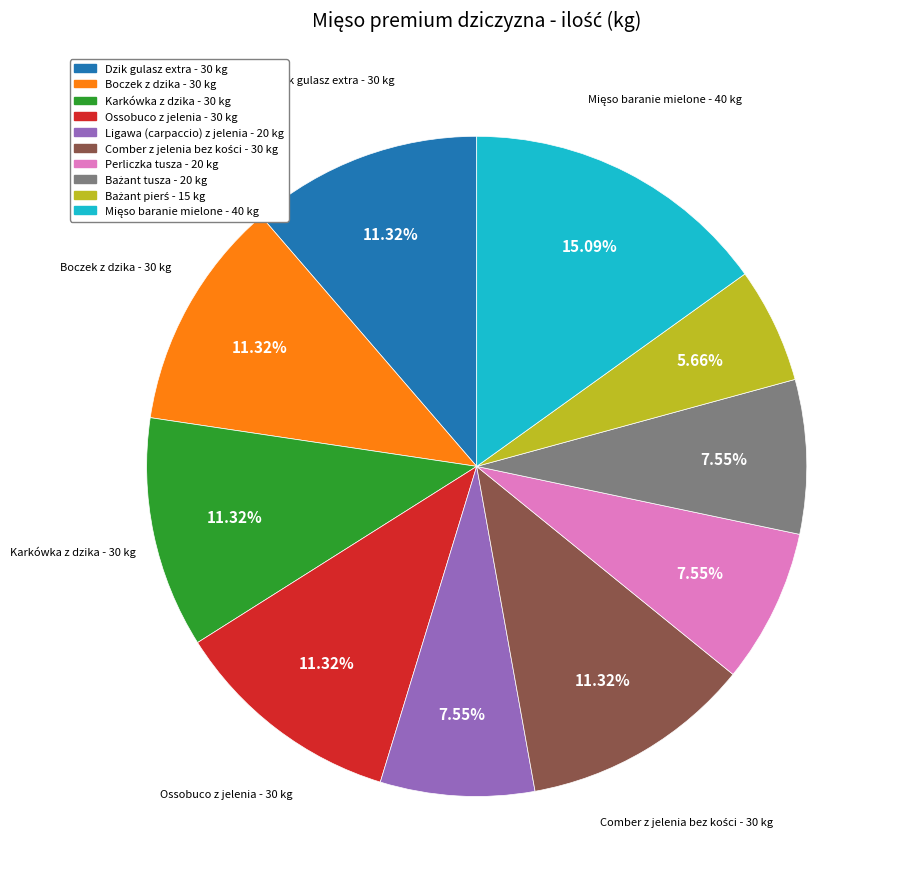

Do Ligawa (carpaccio) z jelenia and Dzik gulasz extra together represent more than half of the pie?

No